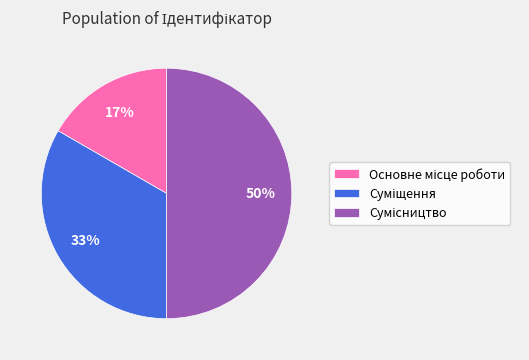

To the nearest percent, what is the average slice percentage?

33%